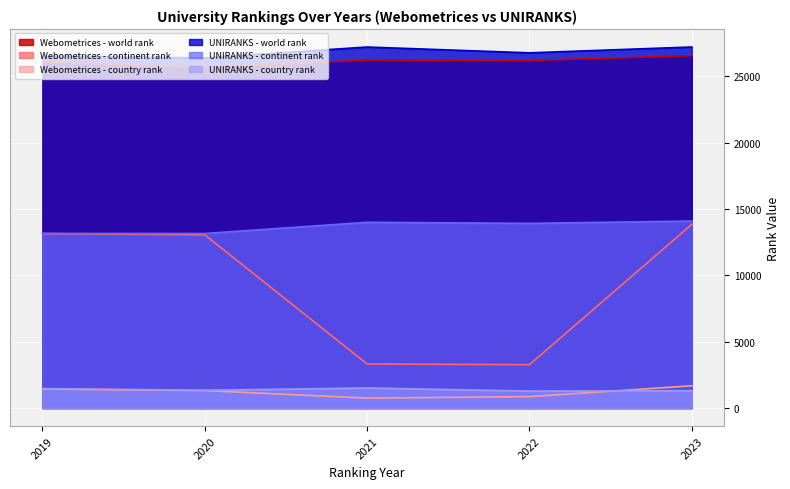

The value of UNIRANKS - continent rank at 2023 is 7153. True or false?

False